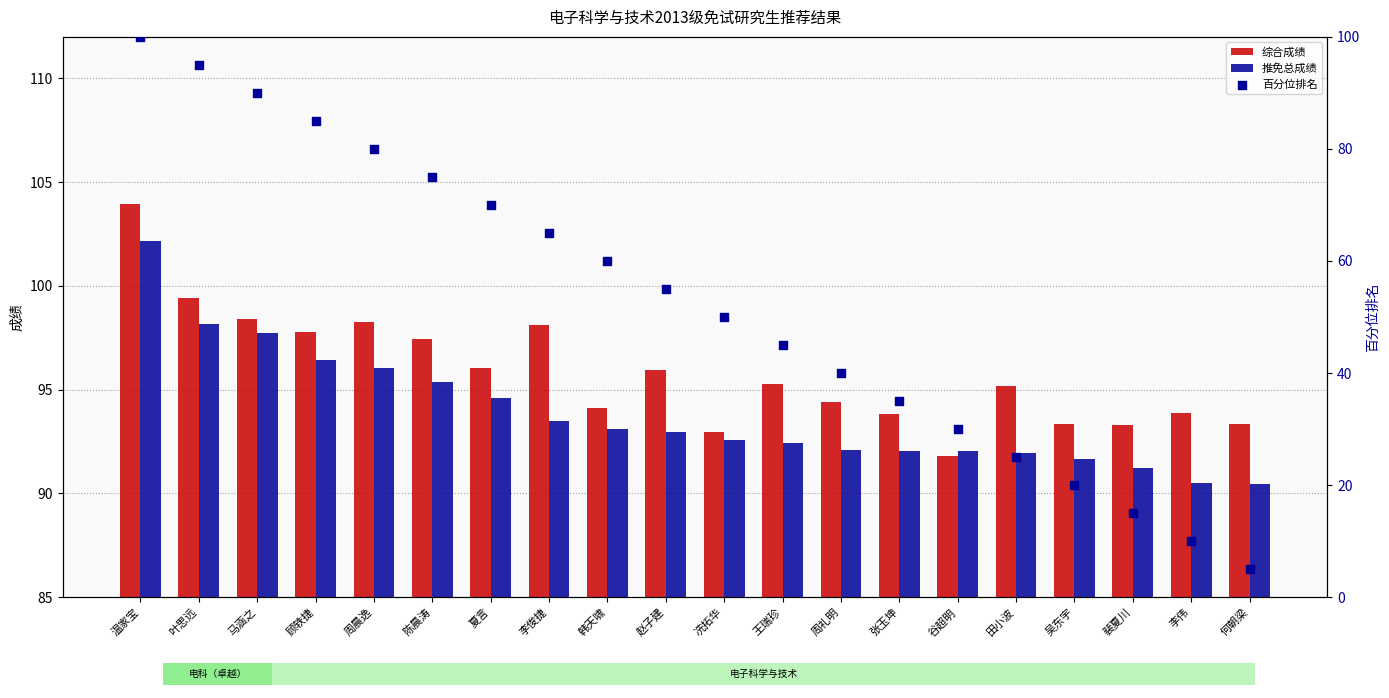

Which series contains the highest Y value?

百分位排名